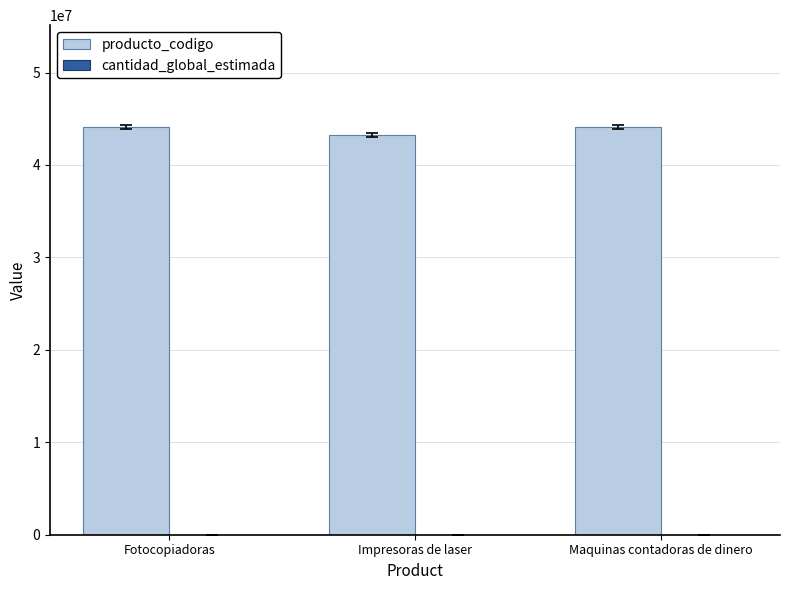

Is it true that producto_codigo equals 43212105 at Impresoras de laser?

True